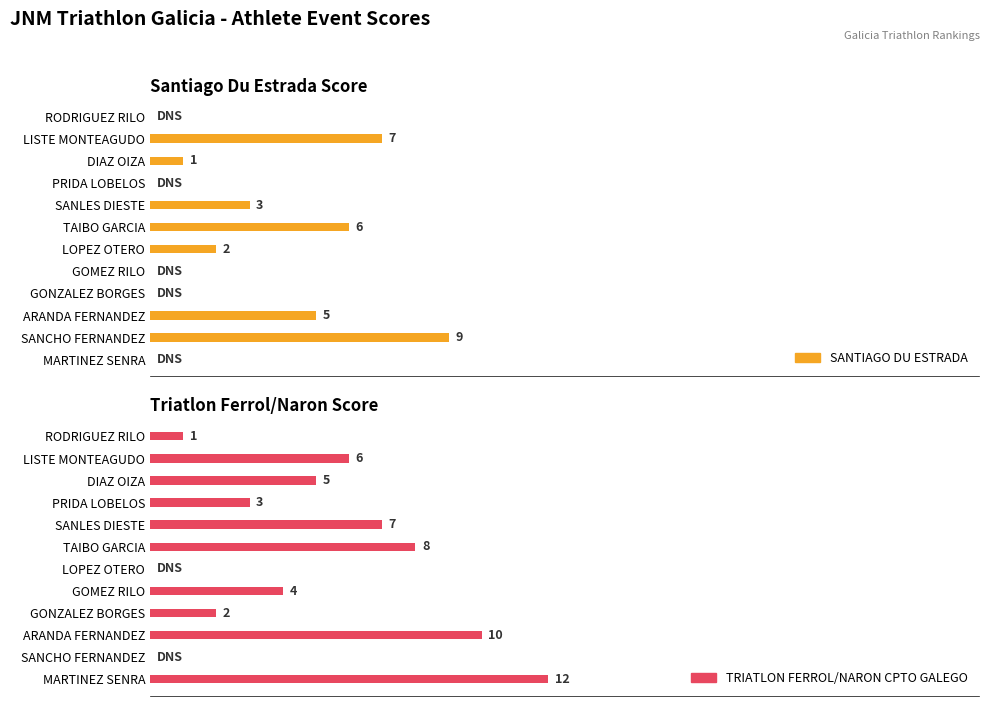

Reading left to right, transcribe all the data shown in this chart.

SANTIAGO DU ESTRADA: 0	7	1	0	3	6	2	0	0	5	9	0
TRIATLON FERROL/NARON CPTO GALEGO: 1	6	5	3	7	8	0	4	2	10	0	12